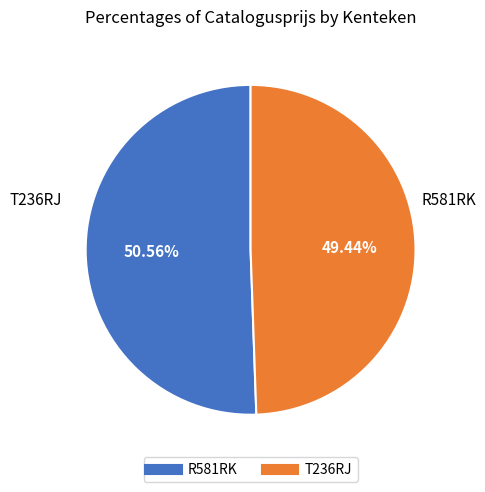

To the nearest percent, what percentage of the pie is T236RJ?

49%